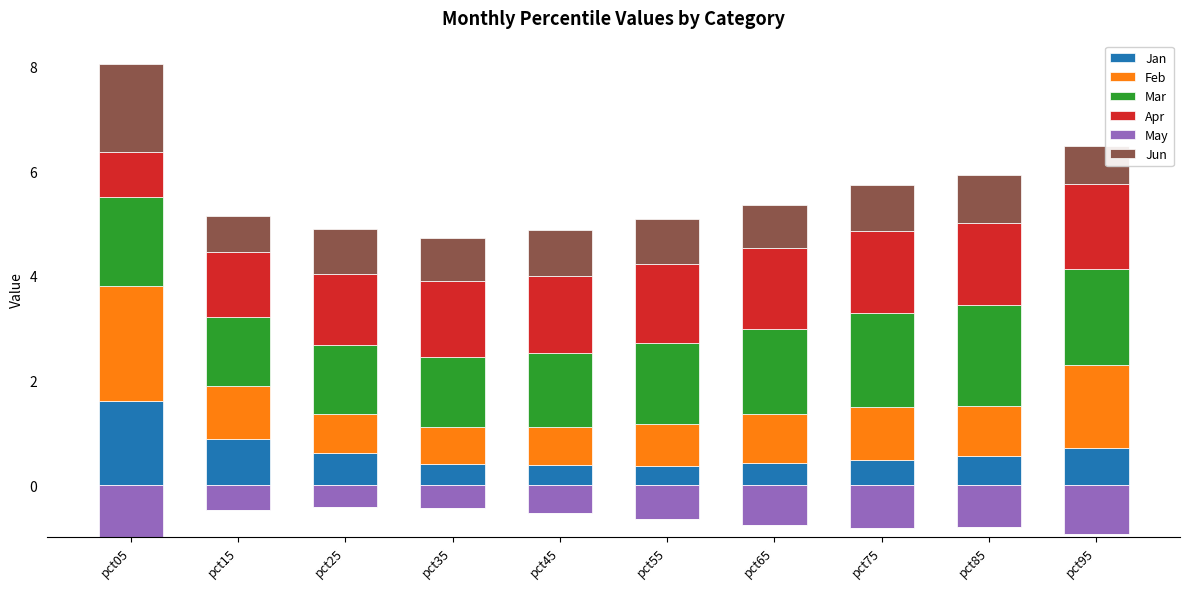

What is the difference between the Jan values at pct15 and pct05?

0.7